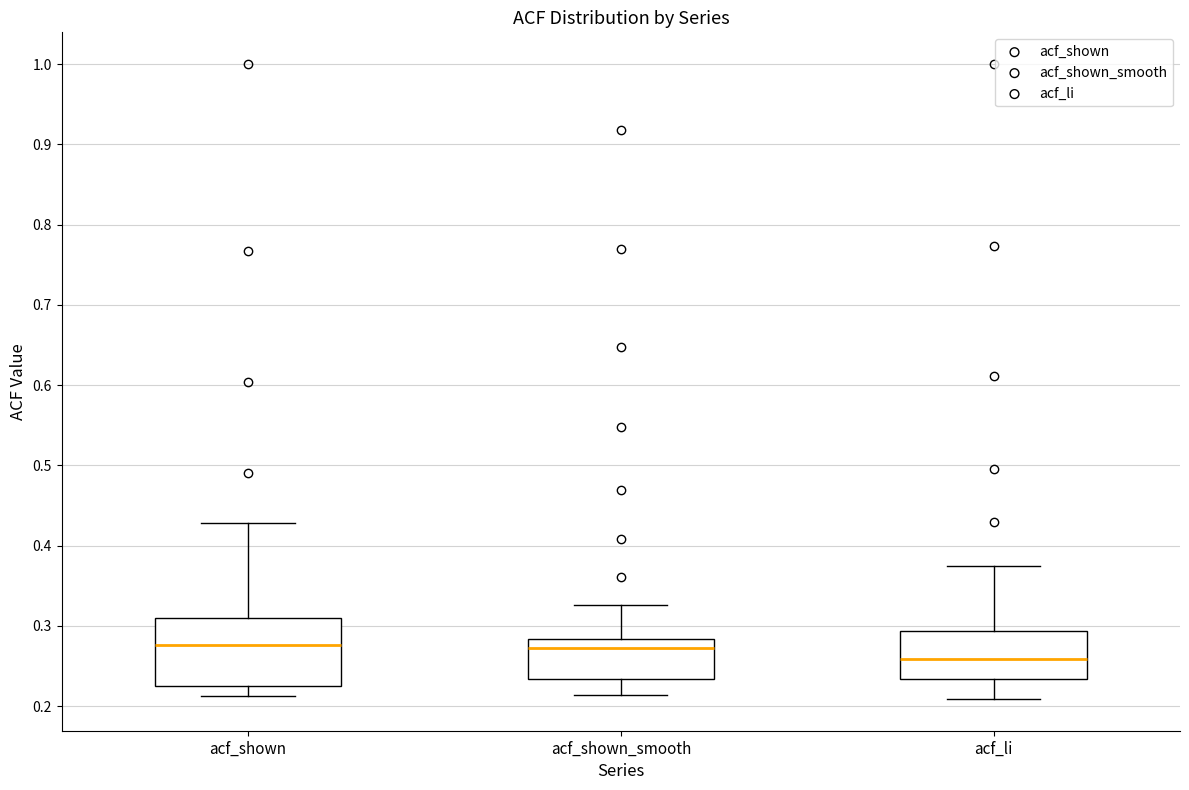

Comparing the boxes themselves (not the whiskers), which one is the tallest?

acf_shown